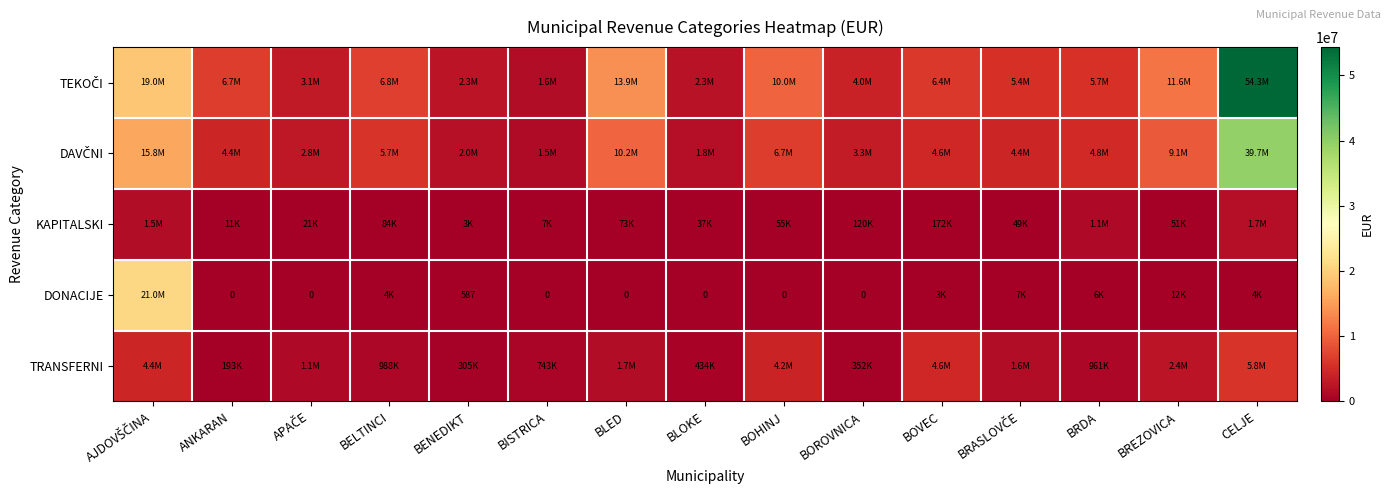

Is it true that TRANSFERNI equals 2375973.3 at BREZOVICA?

True